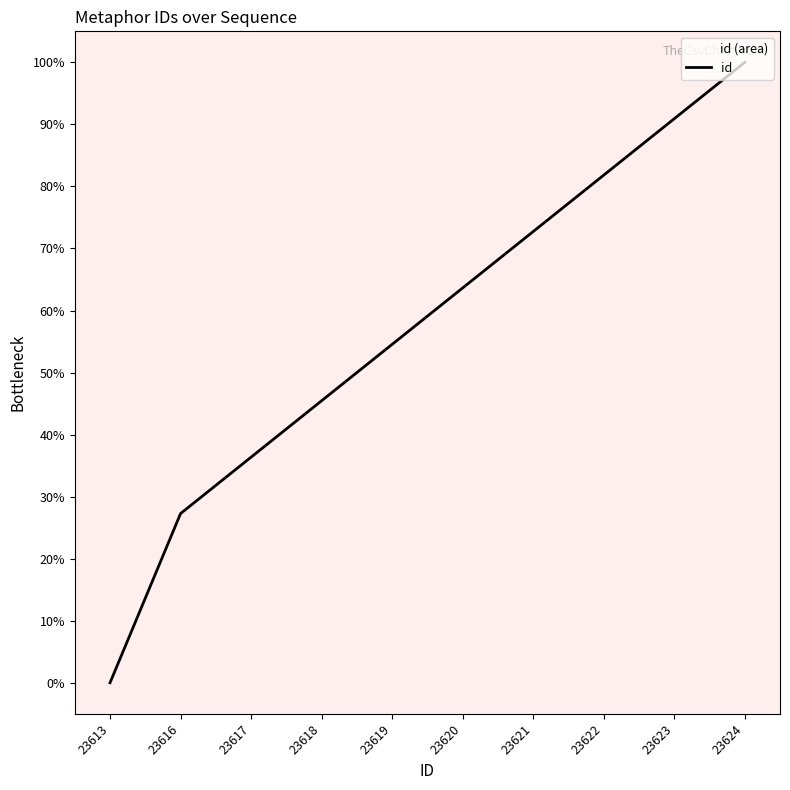

Reading left to right, what are all the values shown in this chart?

23613=0.0	23616=27.3	23617=36.4	23618=45.5	23619=54.5	23620=63.6	23621=72.7	23622=81.8	23623=90.9	23624=100.0